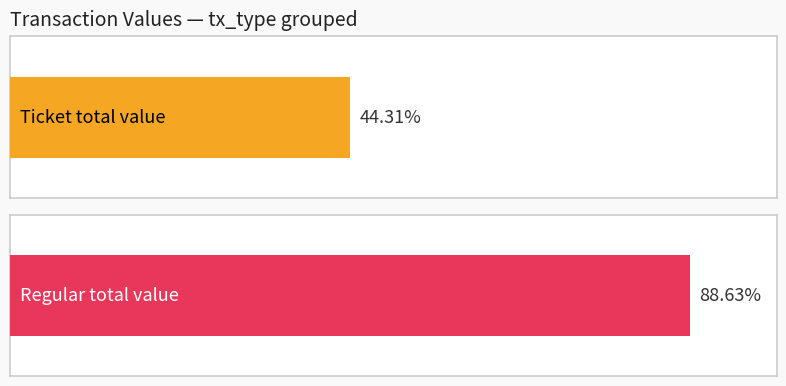

Which series changed the most between io_index 0 and io_index 1?

Ticket